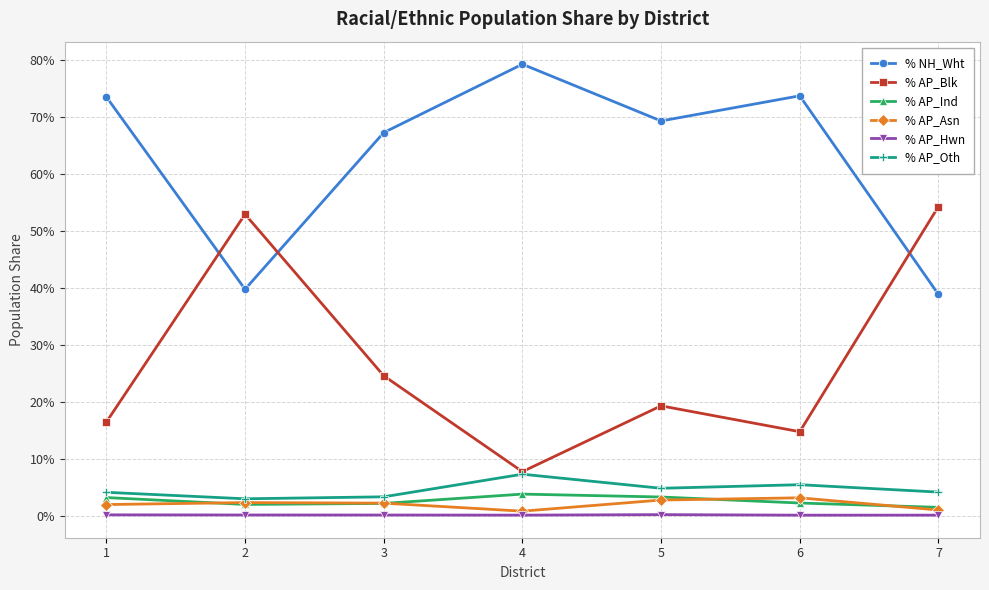

At 4, list the series in order from smallest to largest.

% AP_Hwn, % AP_Asn, % AP_Ind, % AP_Oth, % AP_Blk, % NH_Wht